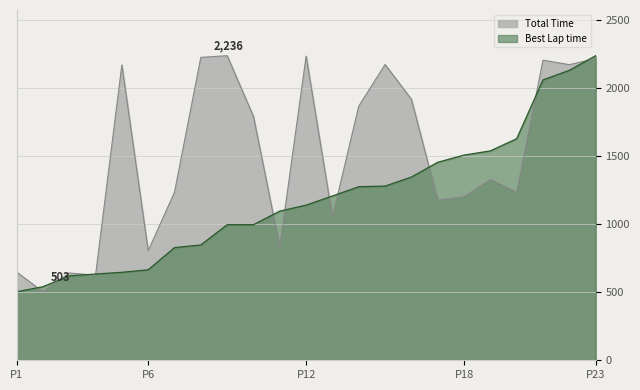

At which label does Total Time first exceed 1326?

5